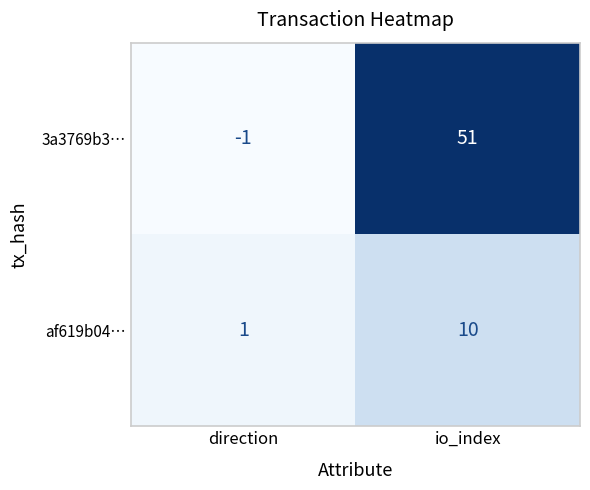

What is the minimum value shown in the chart?

-1